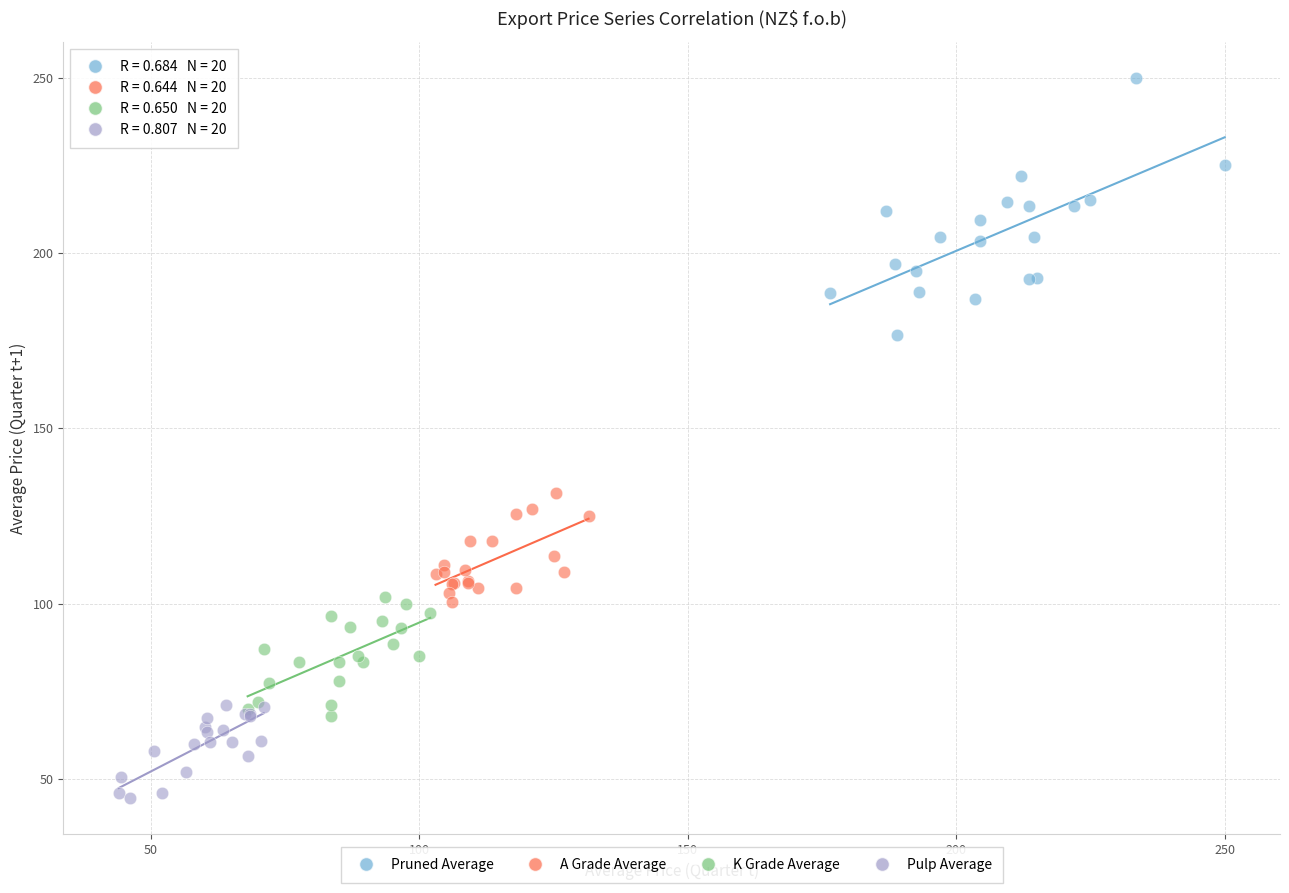

Which series contains the lowest Y value?

Pulp Average